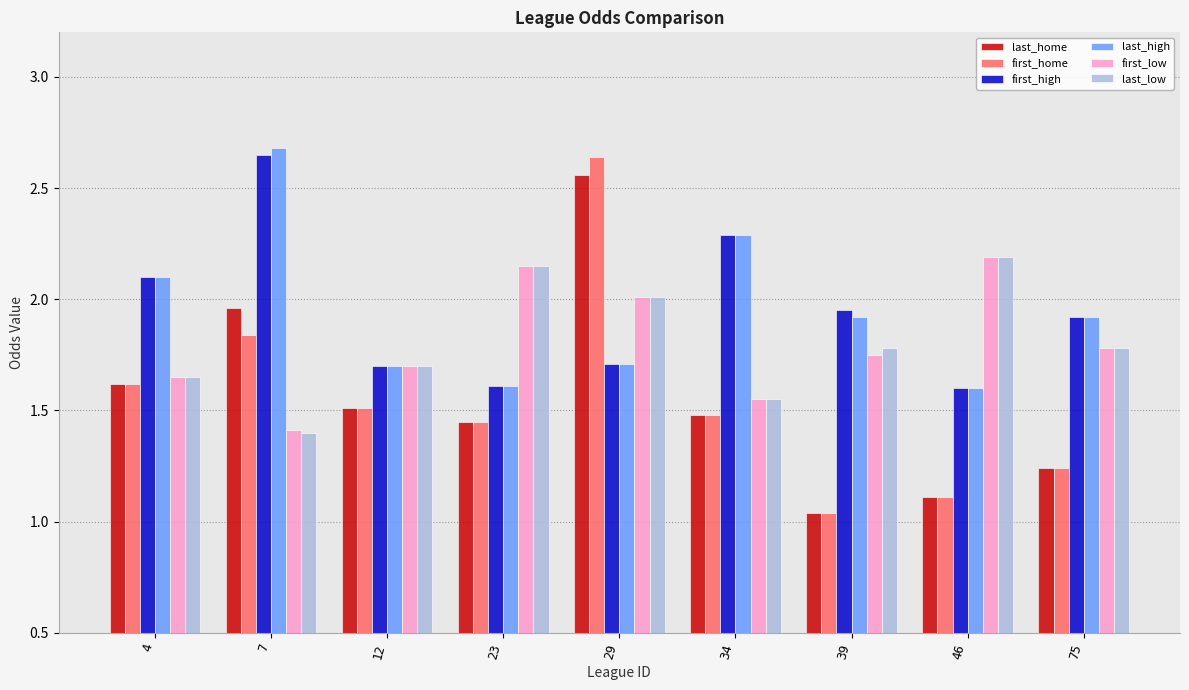

Which series has the widest spread of values?

first_home